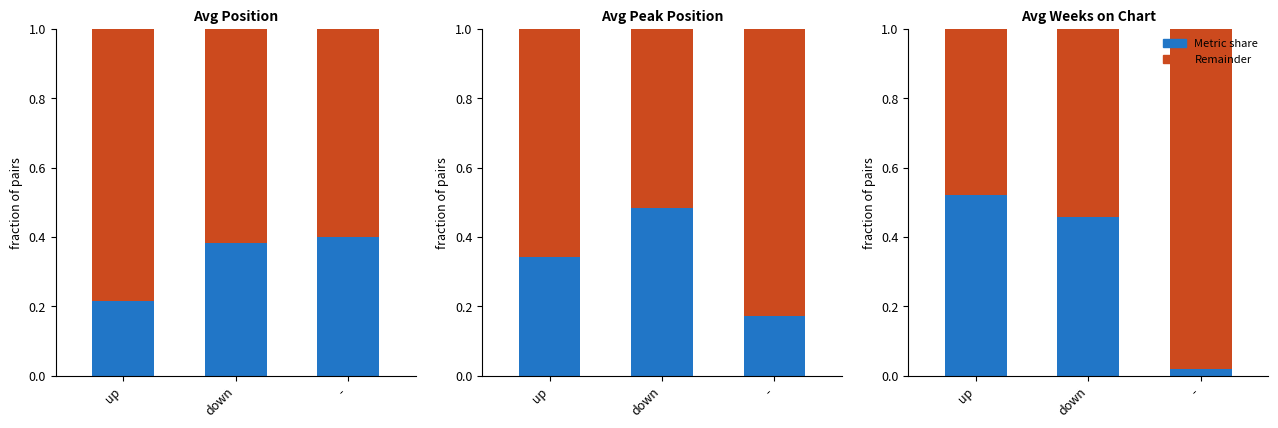

What is the average value of the Remainder series?

0.7